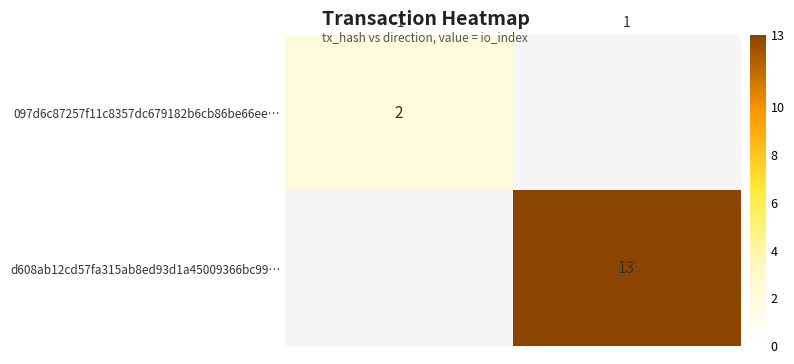

The 097d6c87257f11c8357dc679182b6cb86be66ee… series shows 3 at -1. True or false?

False